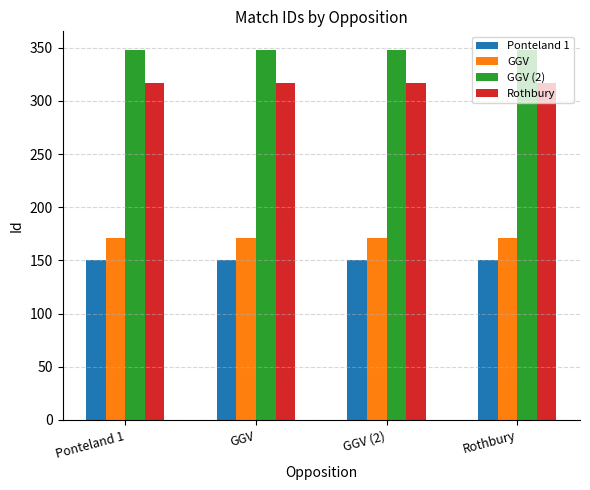

What is the spread (max minus min) of values at Ponteland 1?

198